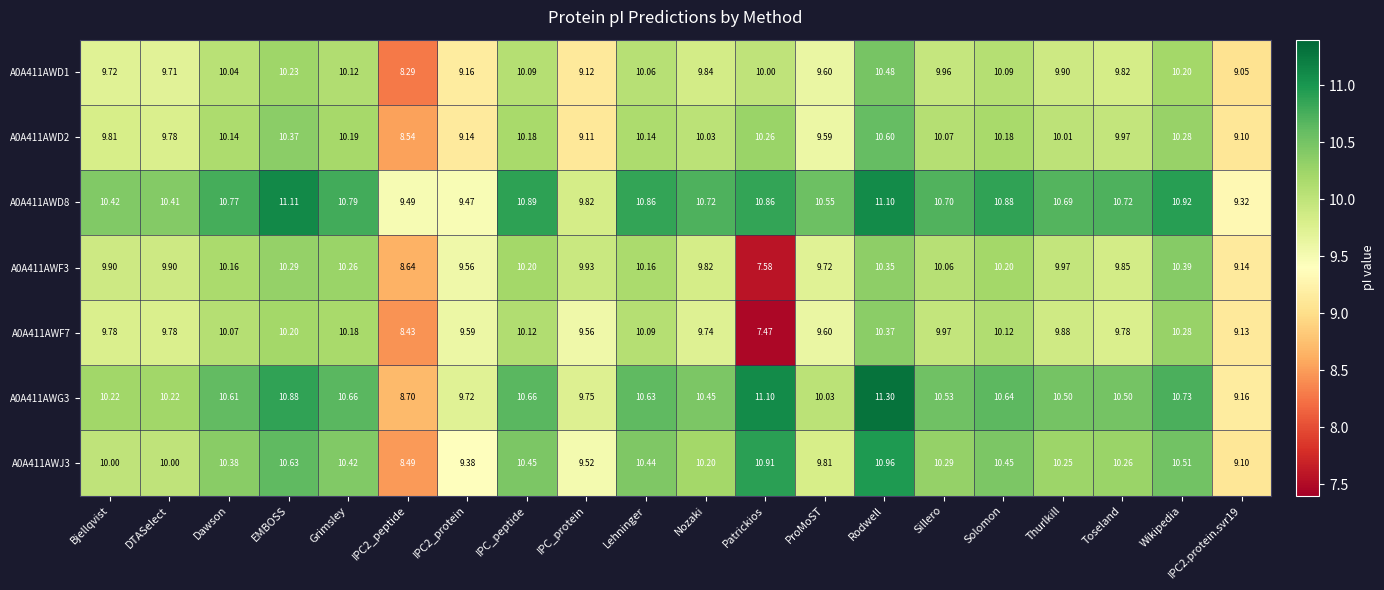

Where does the A0A411AWF7 series first go above 9?

Bjellqvist